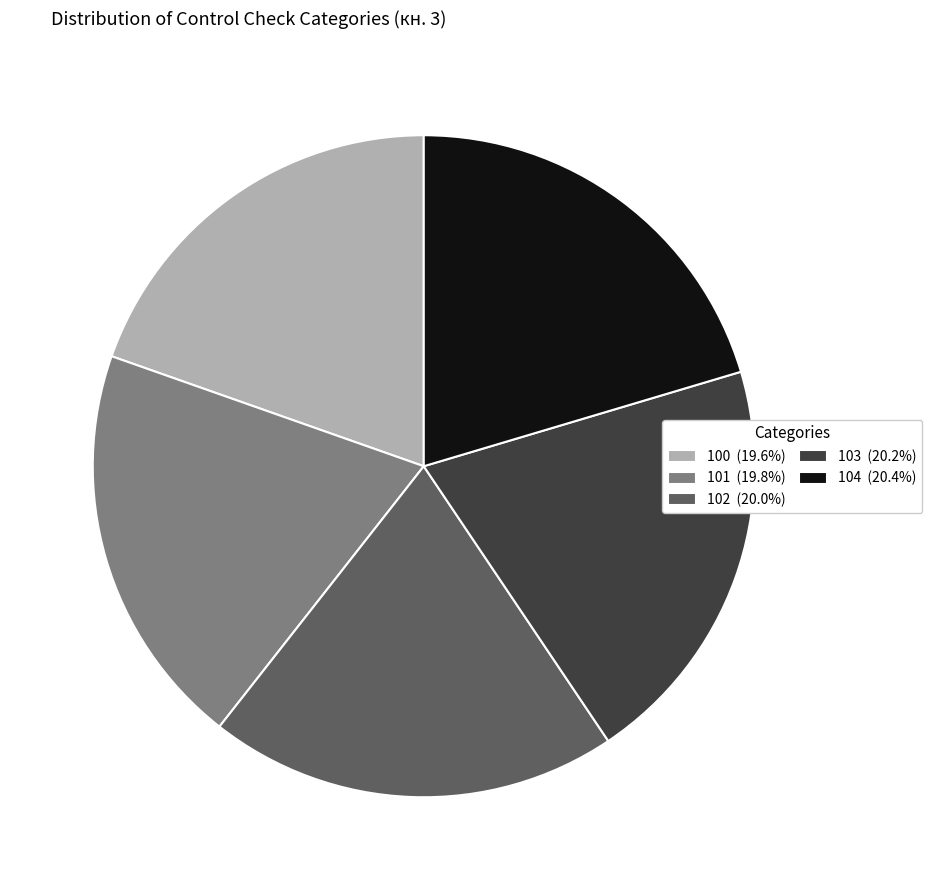

Is the sum of 100 and 104 greater than half?

No